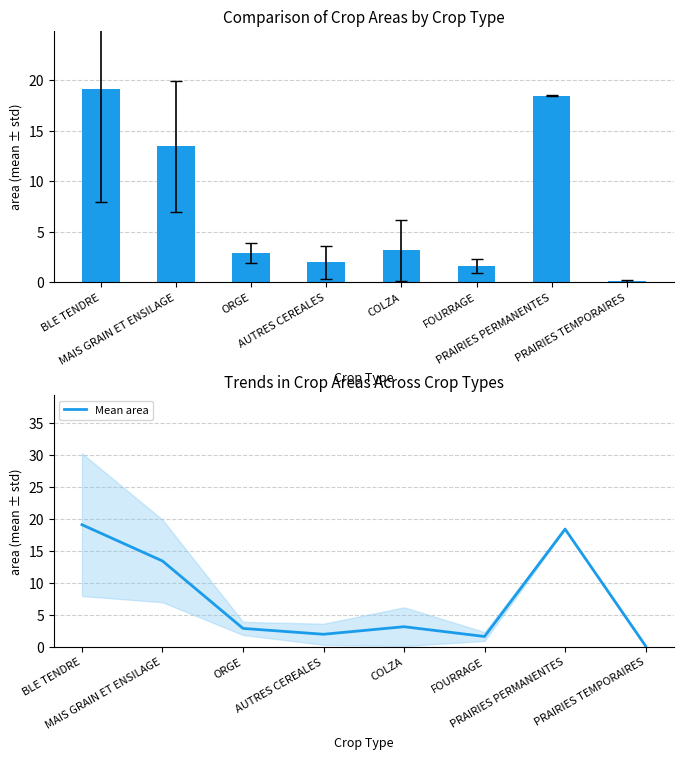

Are the bars grouped side by side (vs. stacked)?

No